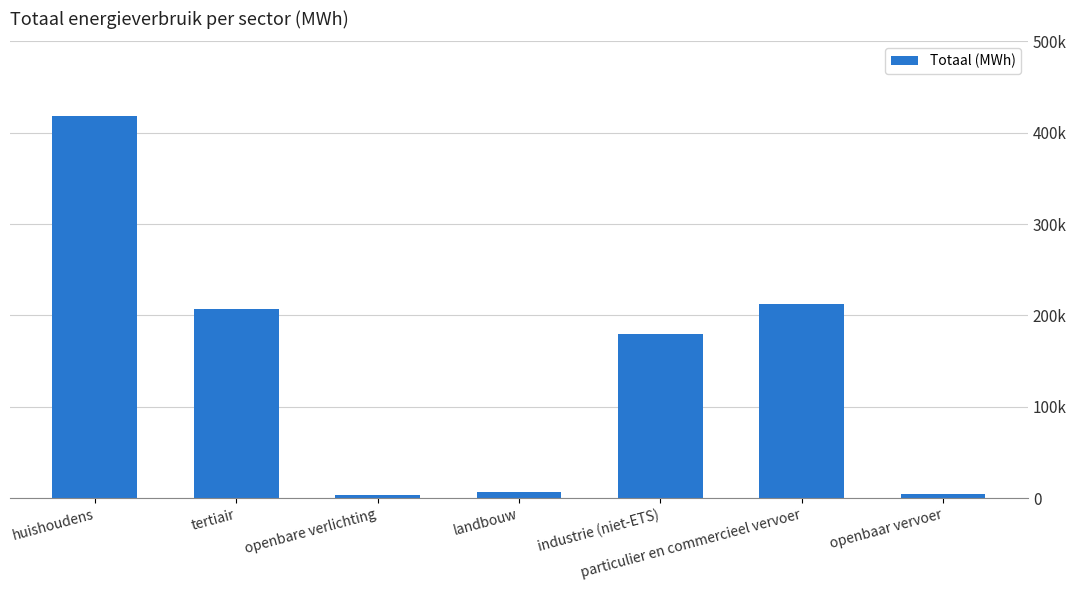

What position from the left is openbare verlichting?

3